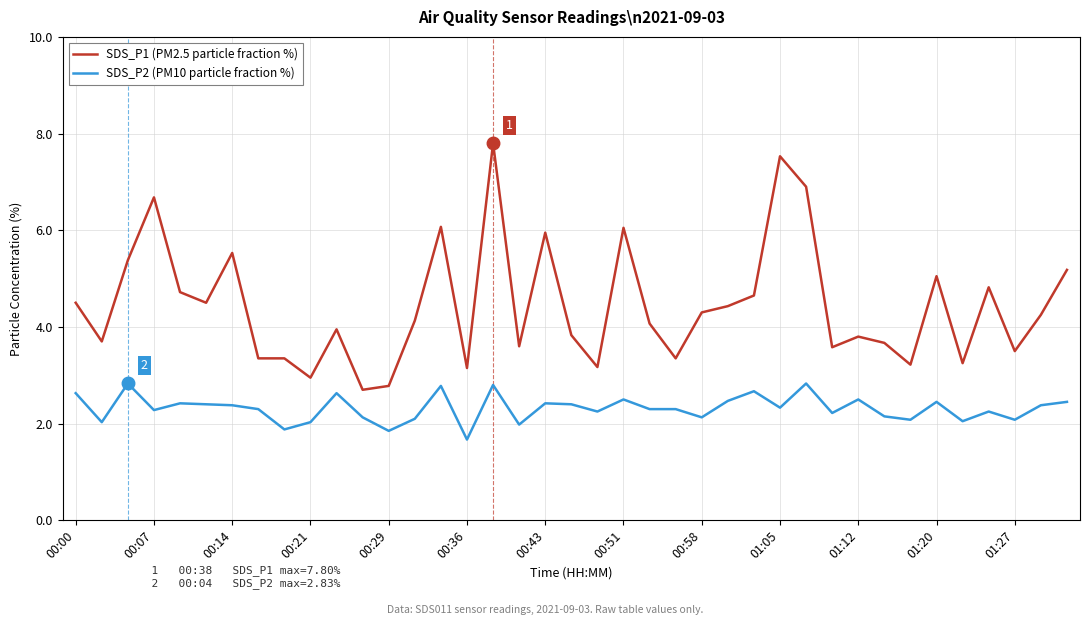

List the series in order of their overall mean, highest first.

SDS_P1 (PM2.5 particle fraction %), SDS_P2 (PM10 particle fraction %)